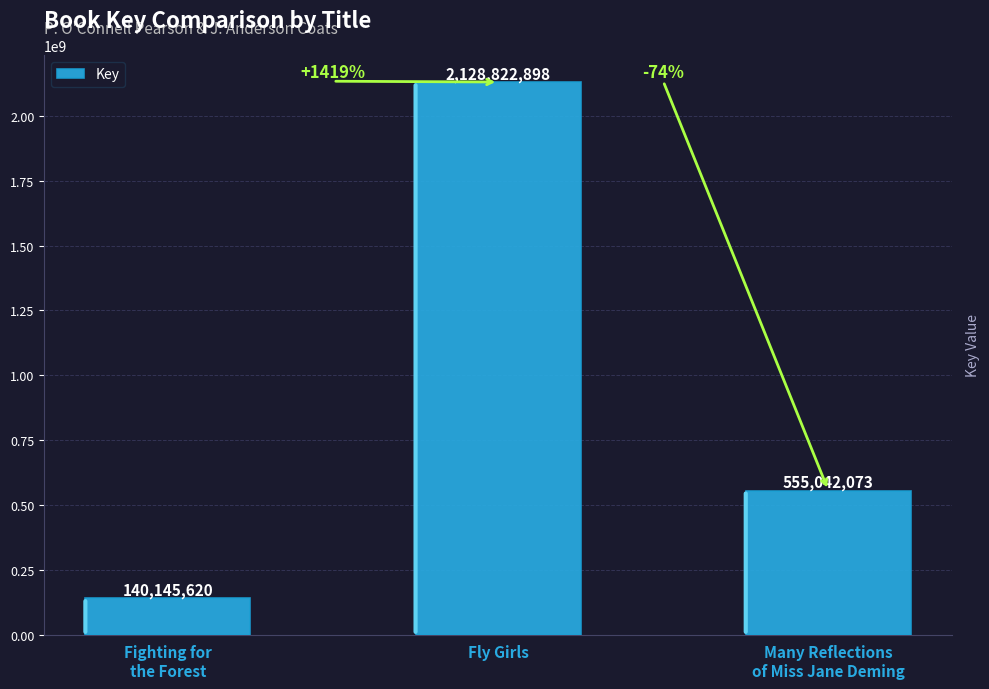

Reading left to right, what are all the values shown in this chart?

Fighting for
the Forest=140145620	Fly Girls=2128822898	Many Reflections
of Miss Jane Deming=555042073